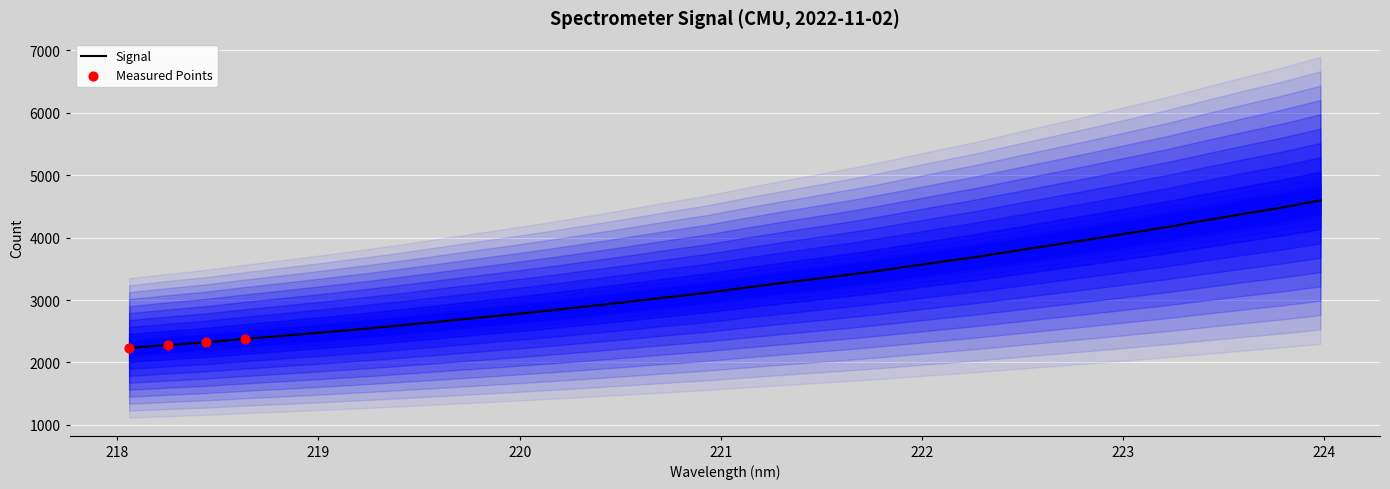

What is the minimum value for Signal?

2232.6